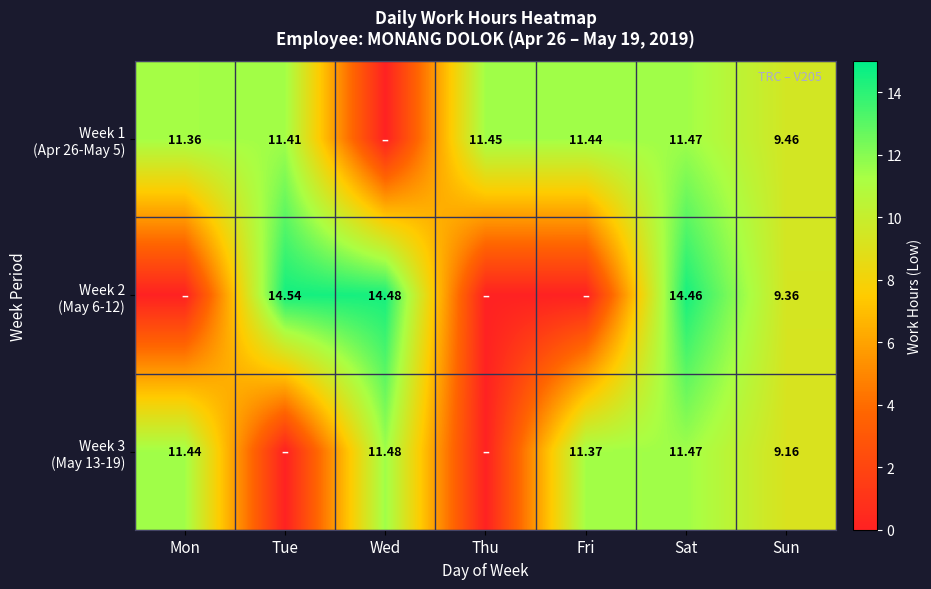

What is the average value of the Week 3 (May 13-19) series?

7.8